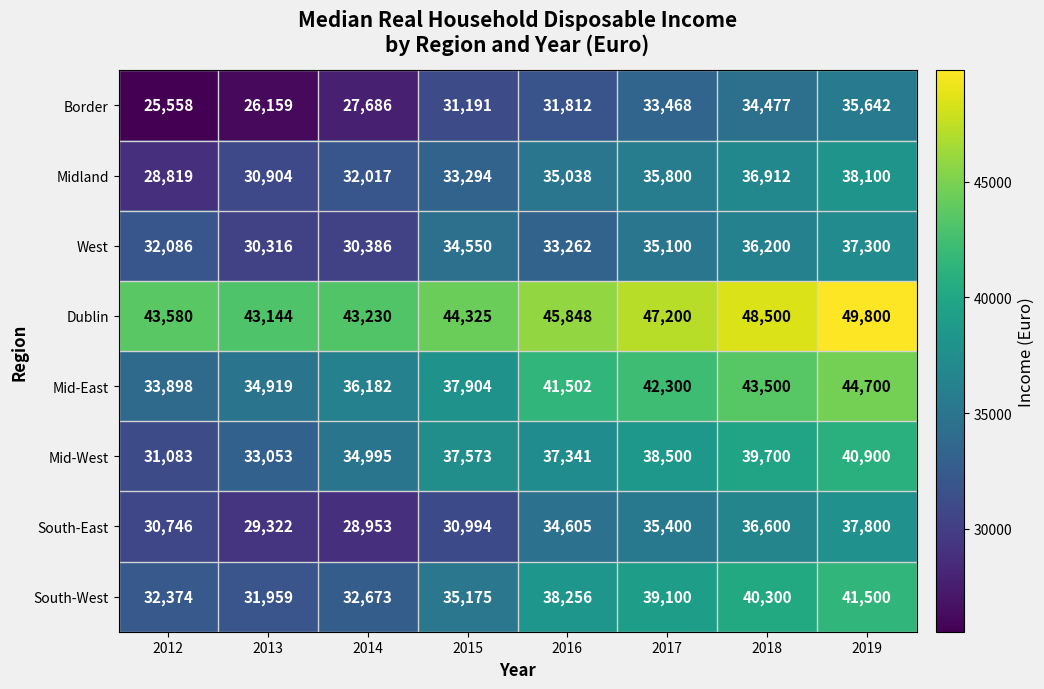

List the series in order of their peak value, highest first.

Dublin, Mid-East, South-West, Mid-West, Midland, South-East, West, Border